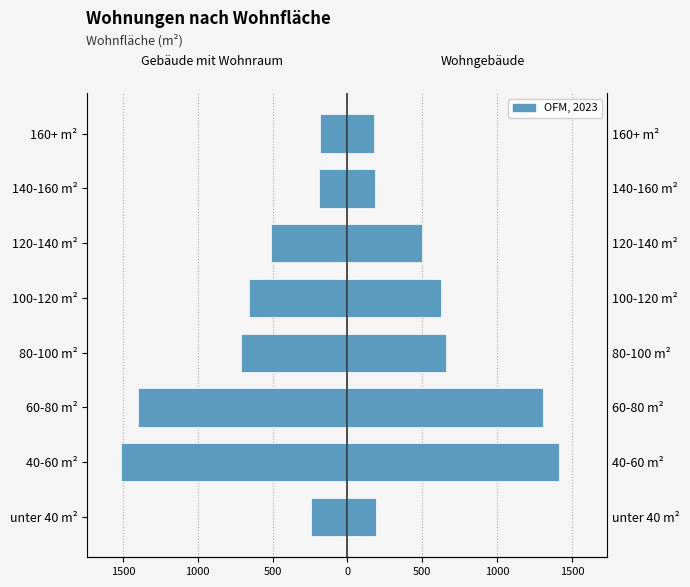

Read the Wohnungen in Wohngebäuden insgesamt value at unter 40 m², to the nearest 50.

200